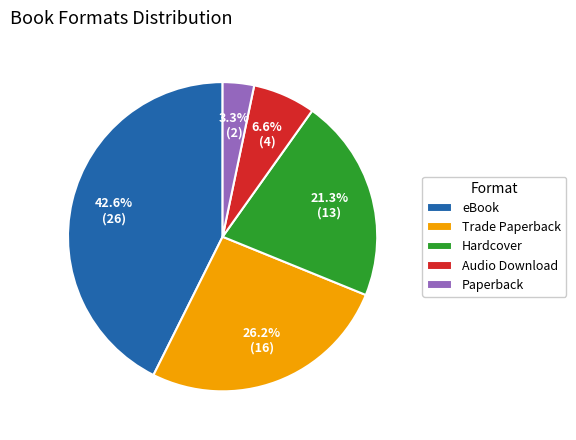

Which category has the biggest portion of the pie?

eBook